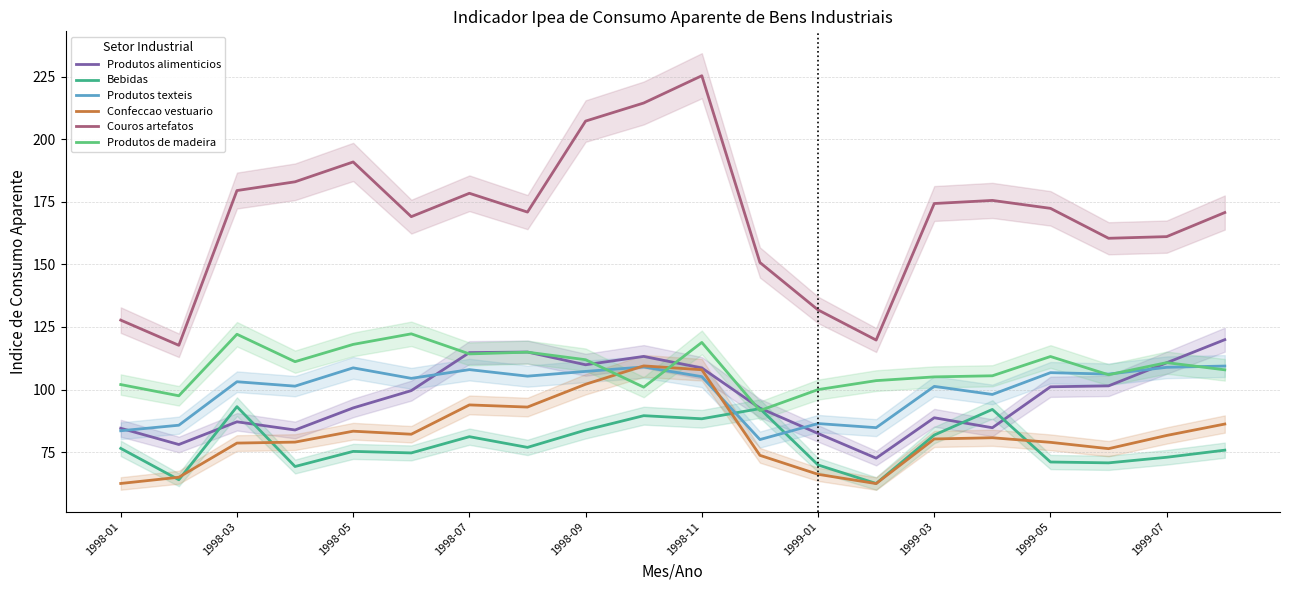

The value of Produtos alimenticios at 1999-03 is 88.7. True or false?

True